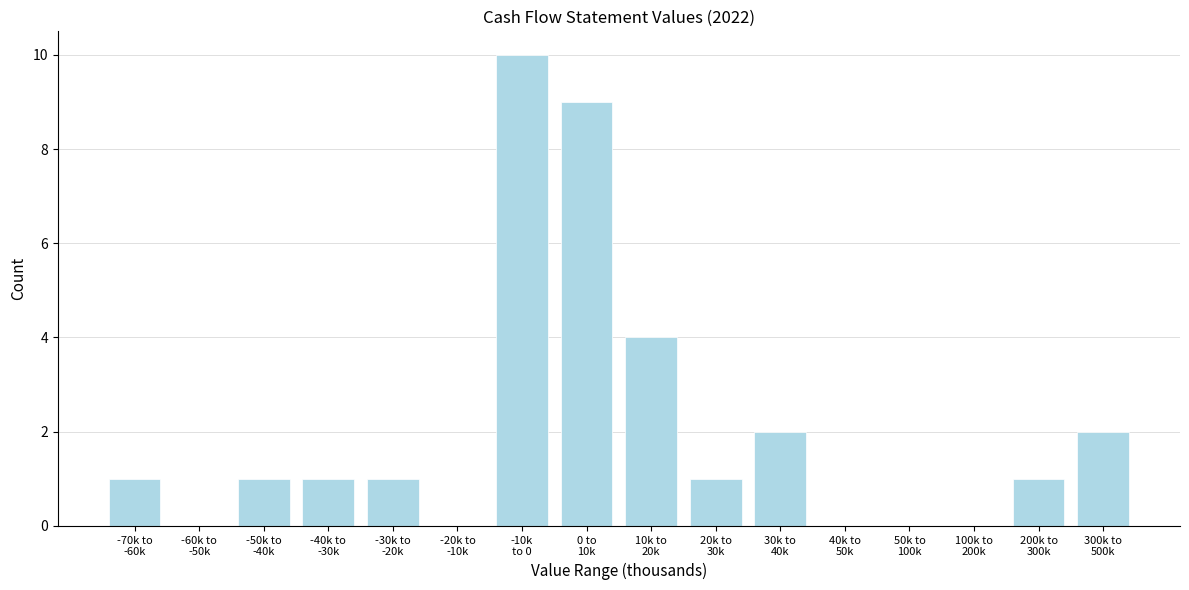

What is the greatest value displayed?

10